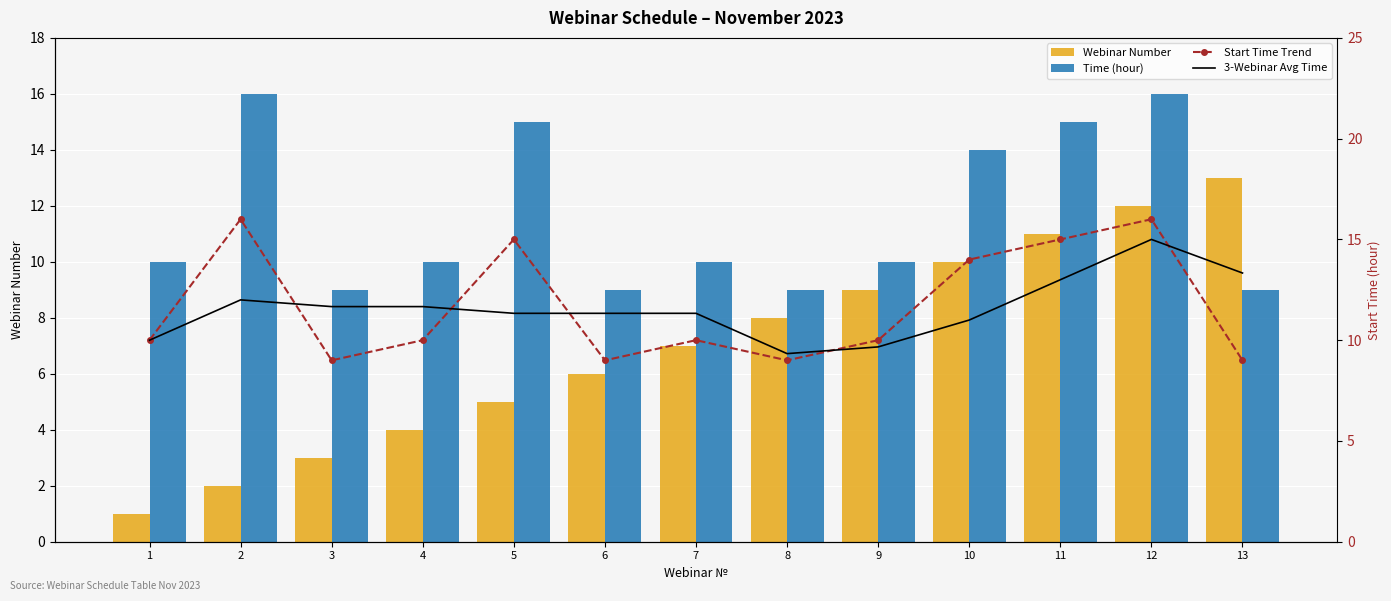

Count the number of categories in the chart.

13